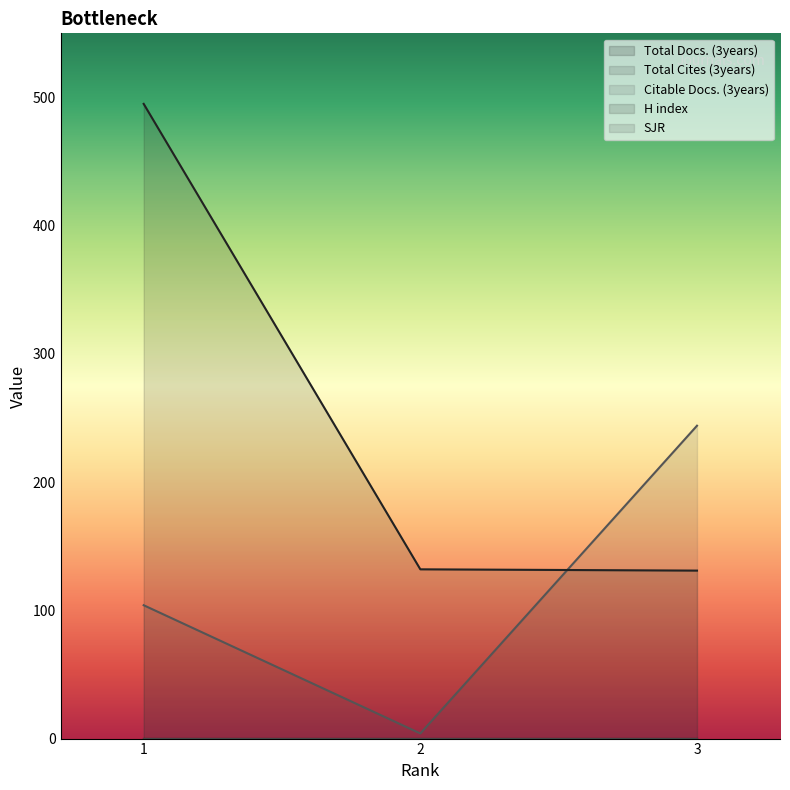

Does the chart have visible grid lines?

No